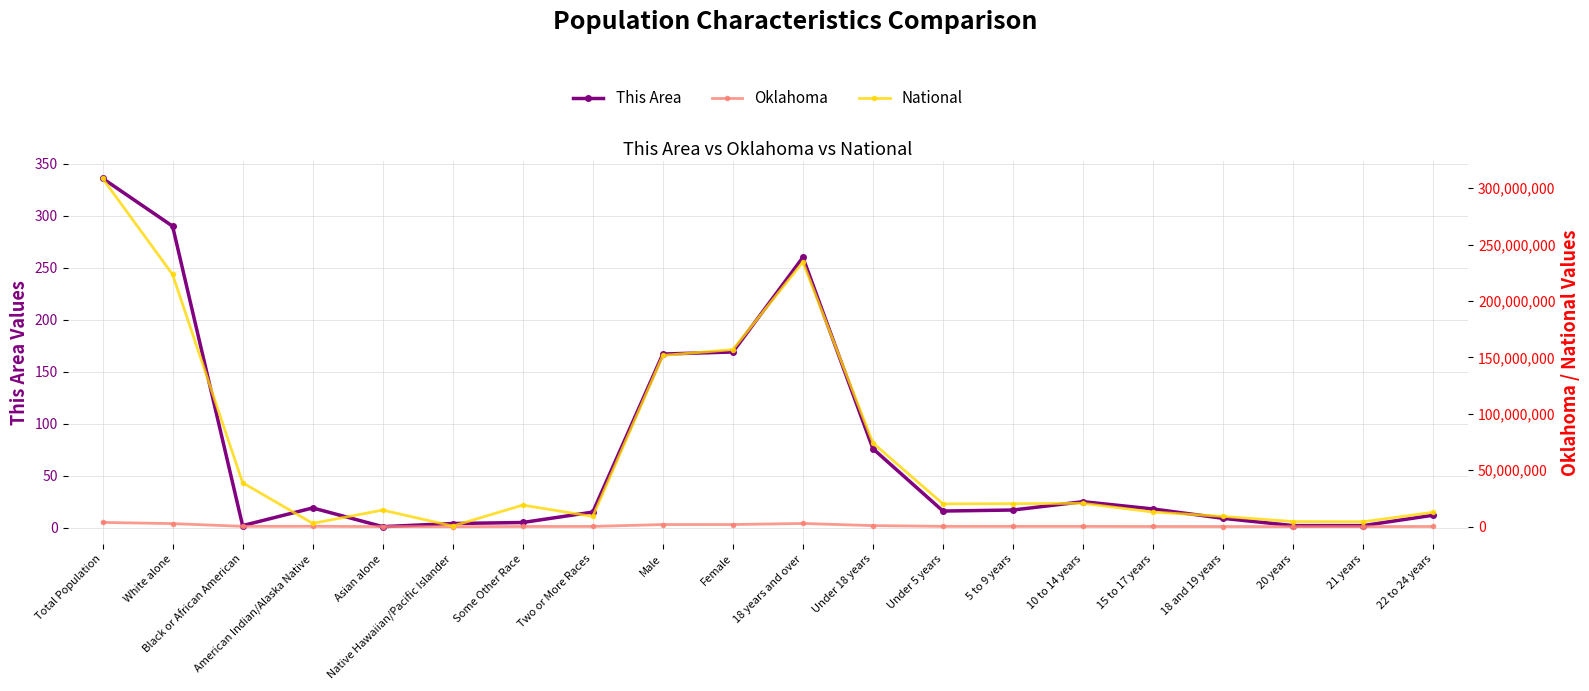

What is the difference between the Oklahoma values at 21 years and 18 and 19 years?

57912